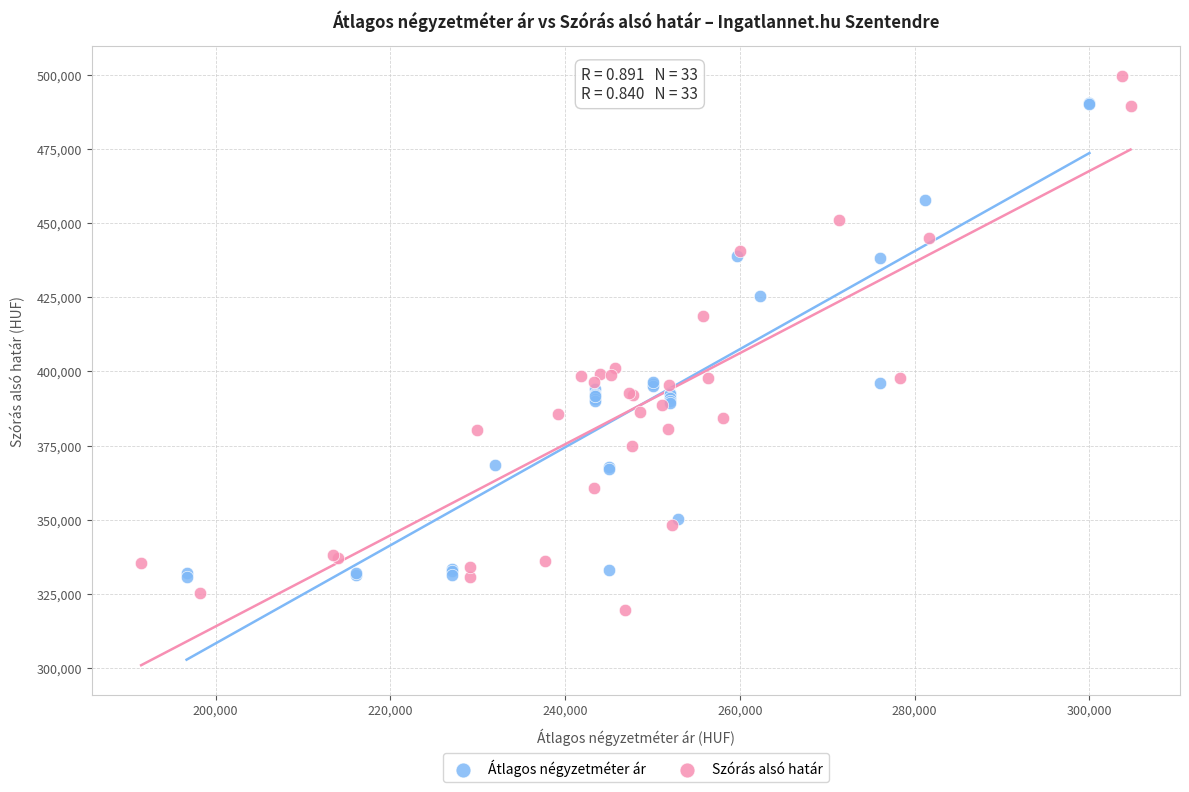

Which series contains the lowest Y value?

Szórás alsó határ